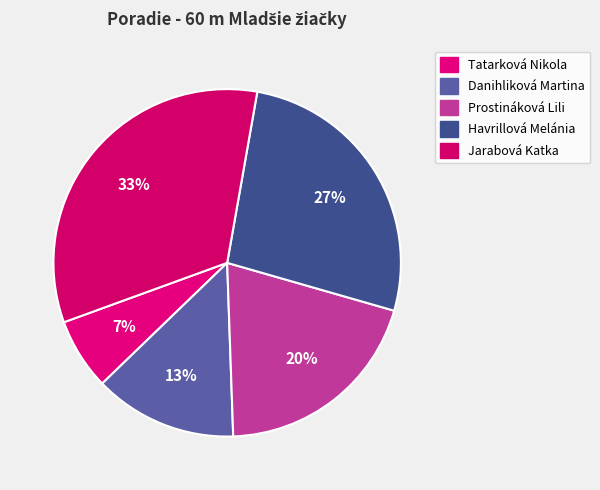

Rank the categories by value from highest to lowest.

Jarabová Katka, Havrillová Melánia, Prostináková Lili, Danihliková Martina, Tatarková Nikola